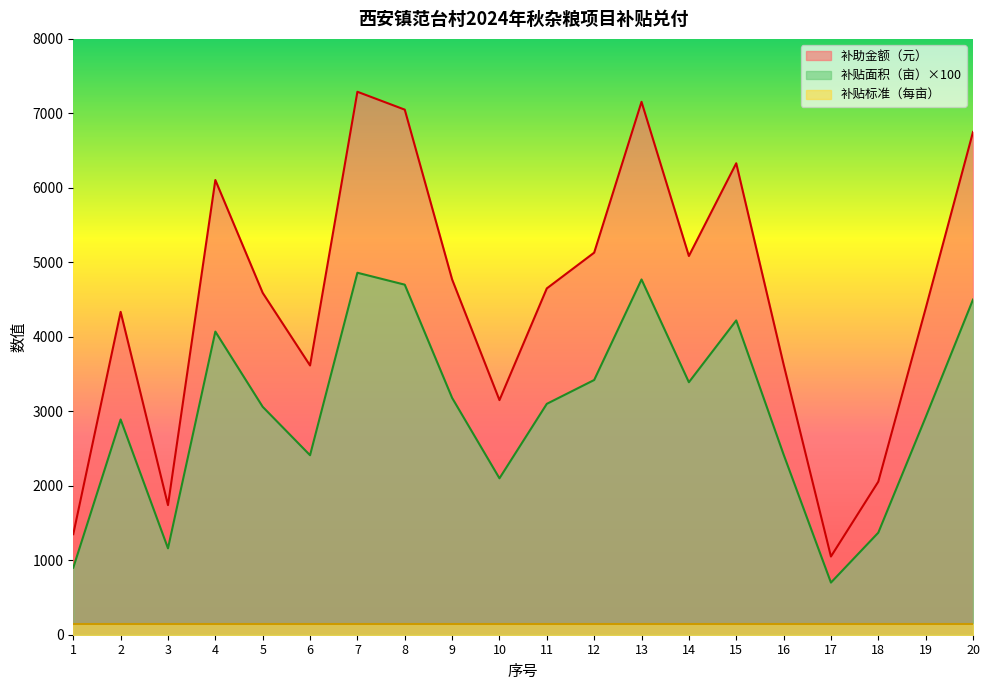

What is the sum of the 补助金额（元） values at 16 and 13?

10785.0